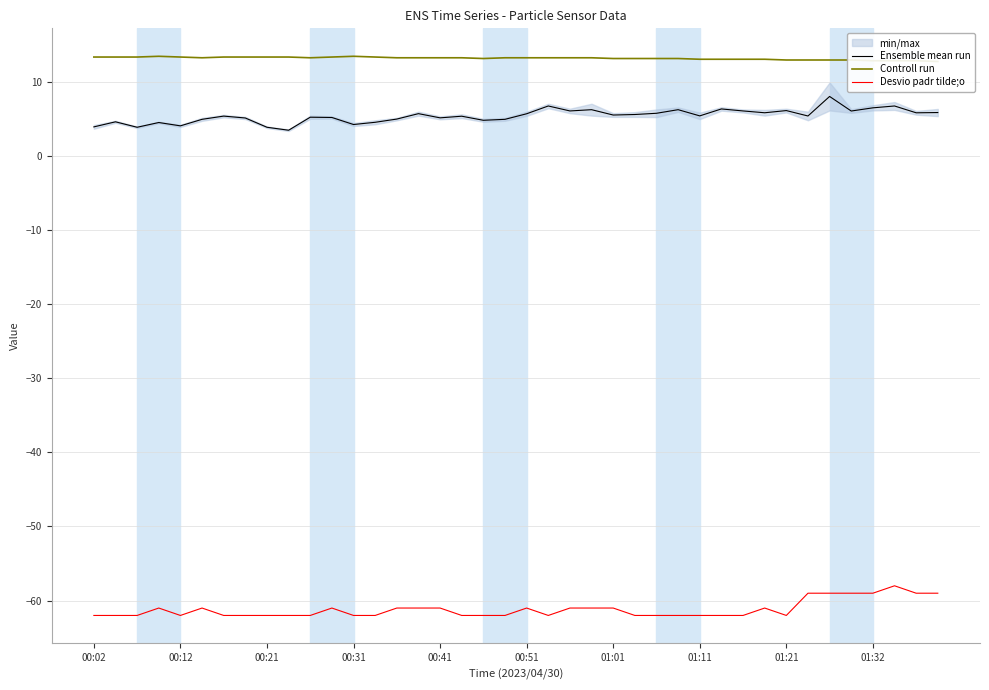

What is the minimum value for Desvio padr tilde;o?

-62.0